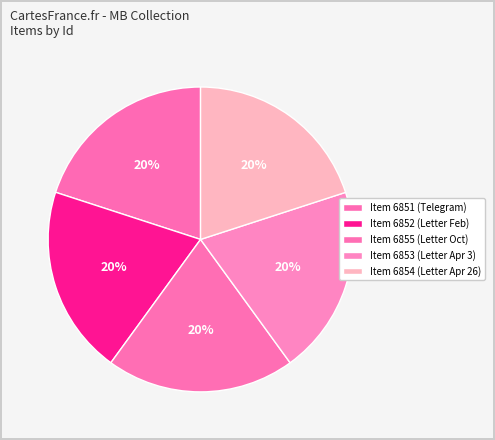

Count the number of slices in the pie.

5